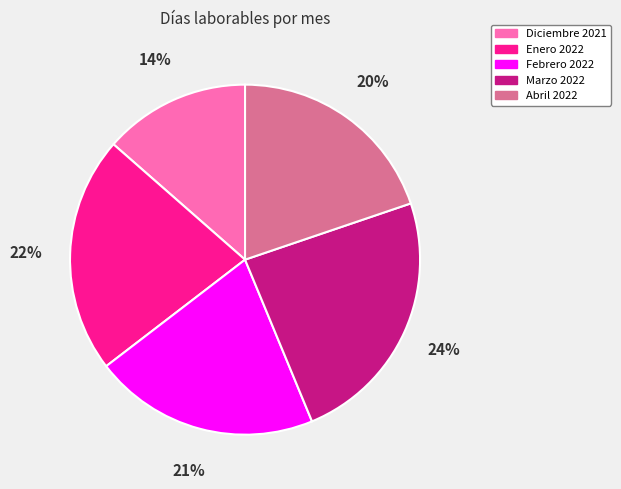

Combined, do Diciembre 2021 and Abril 2022 account for over 50%?

No